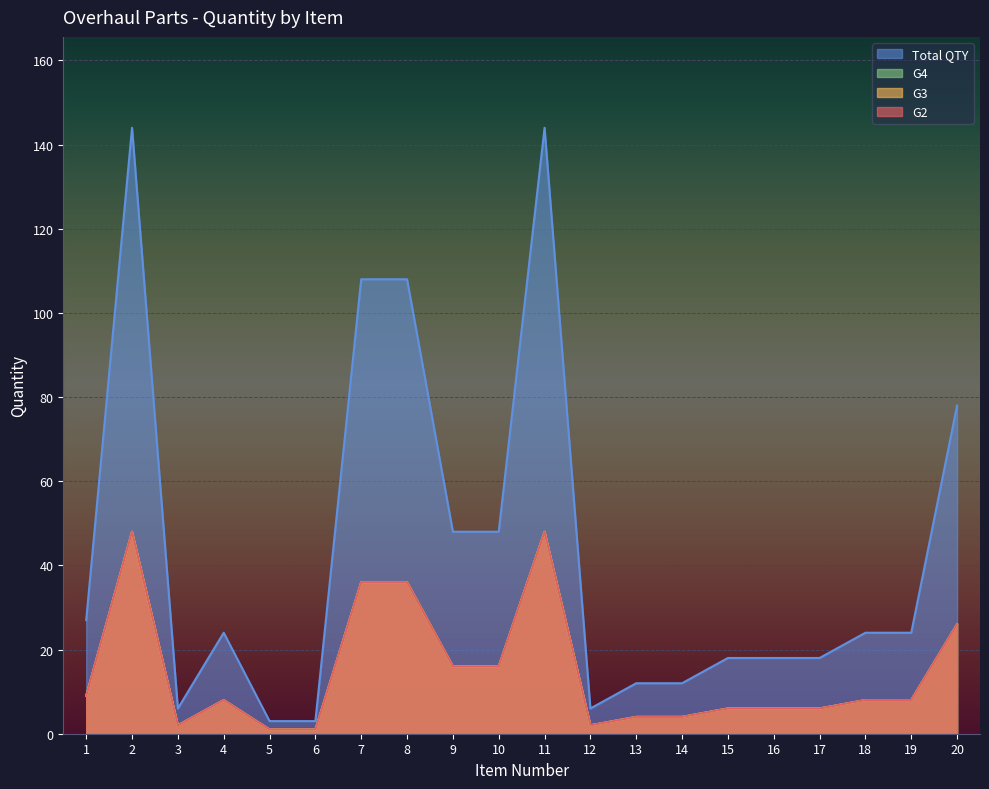

Which category has the highest value in the G2 series?

2